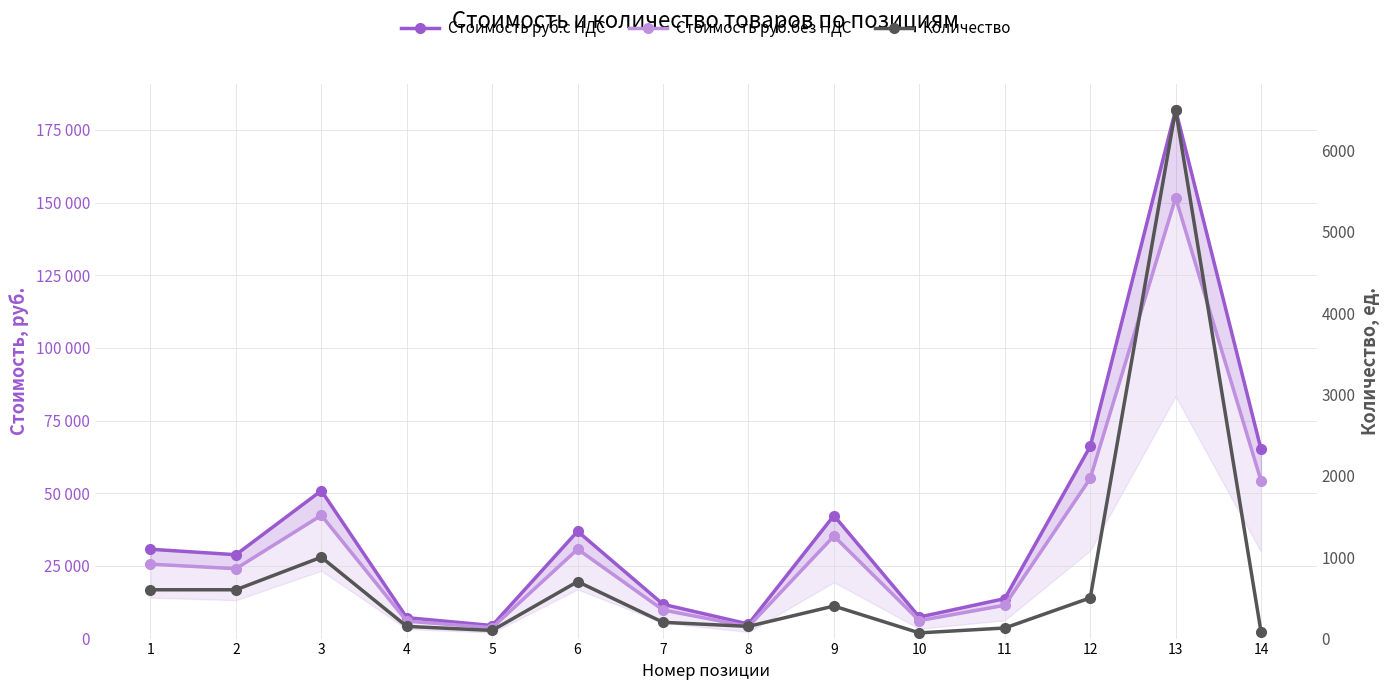

At which category is the sum across all series the highest?

13